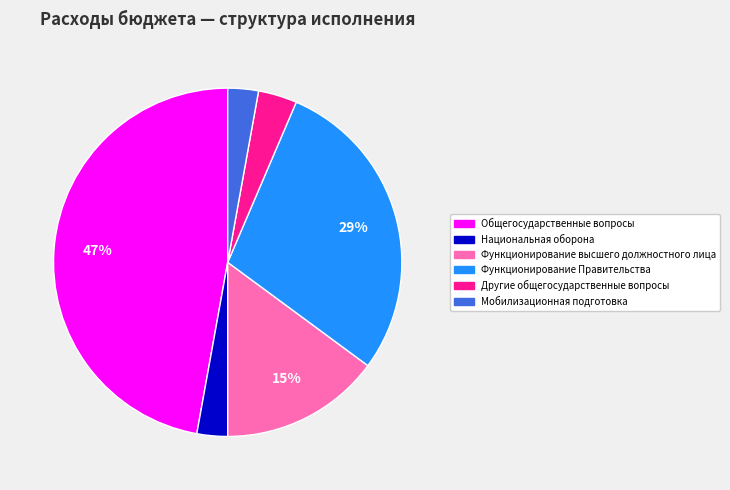

Is it true that Функционирование высшего должностного лица is 9% of the pie?

False